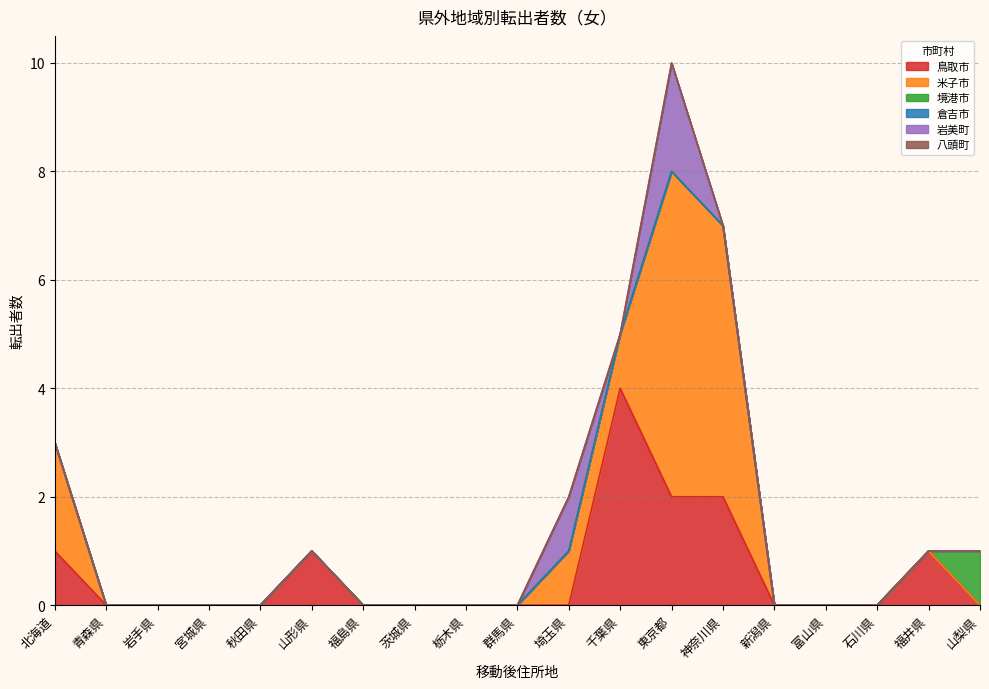

How many positive values does the 境港市 series have?

1